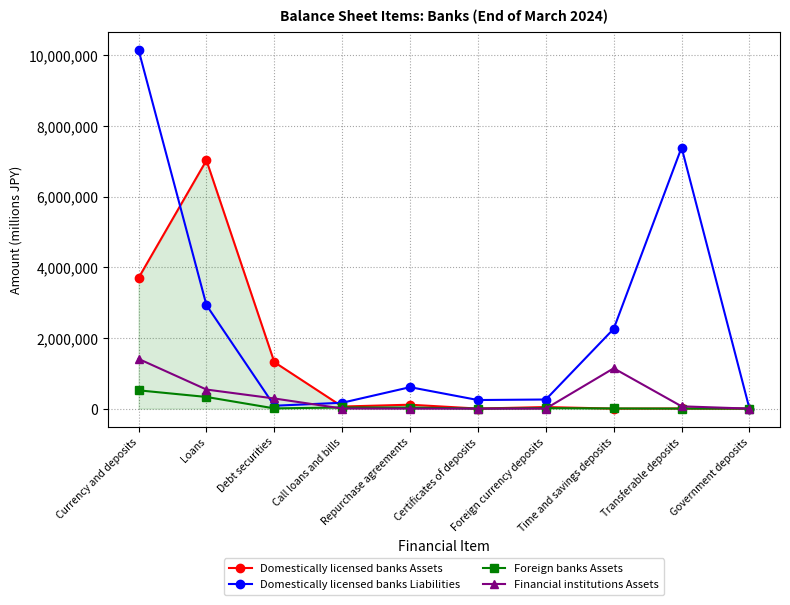

What is the spread (max minus min) of values at Certificates of deposits?

243115